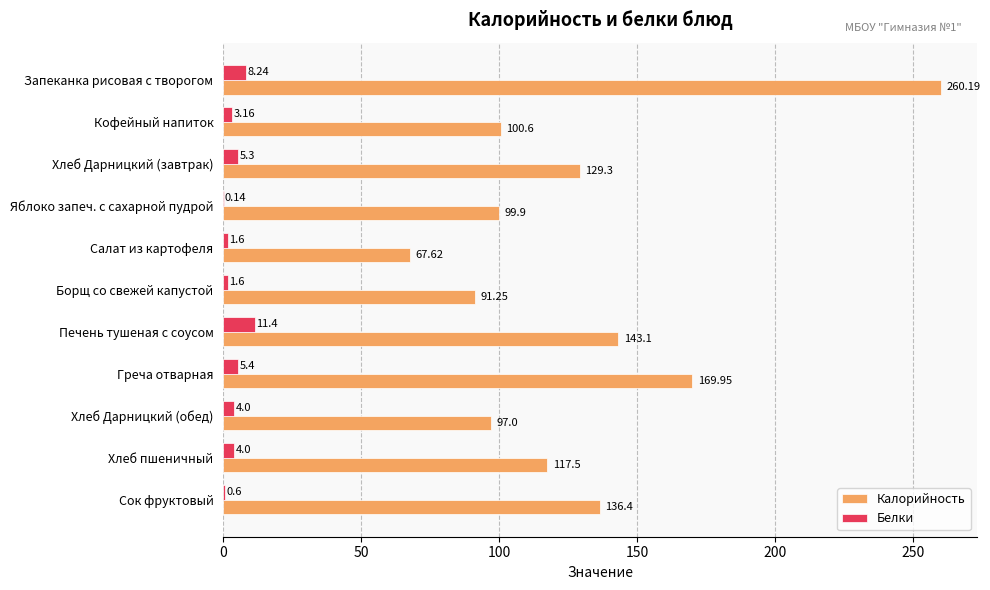

What is the greatest value displayed?

260.2